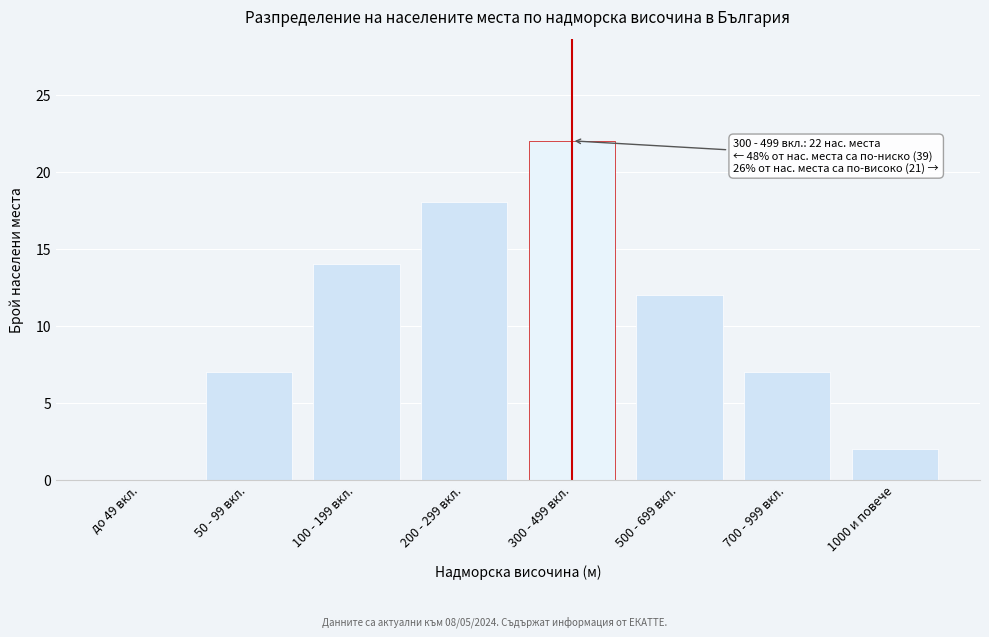

Reading left to right, extract all data points from this chart.

до 49 вкл.=0	50 - 99 вкл.=7	100 - 199 вкл.=14	200 - 299 вкл.=18	300 - 499 вкл.=22	500 - 699 вкл.=12	700 - 999 вкл.=7	1000 и повече=2